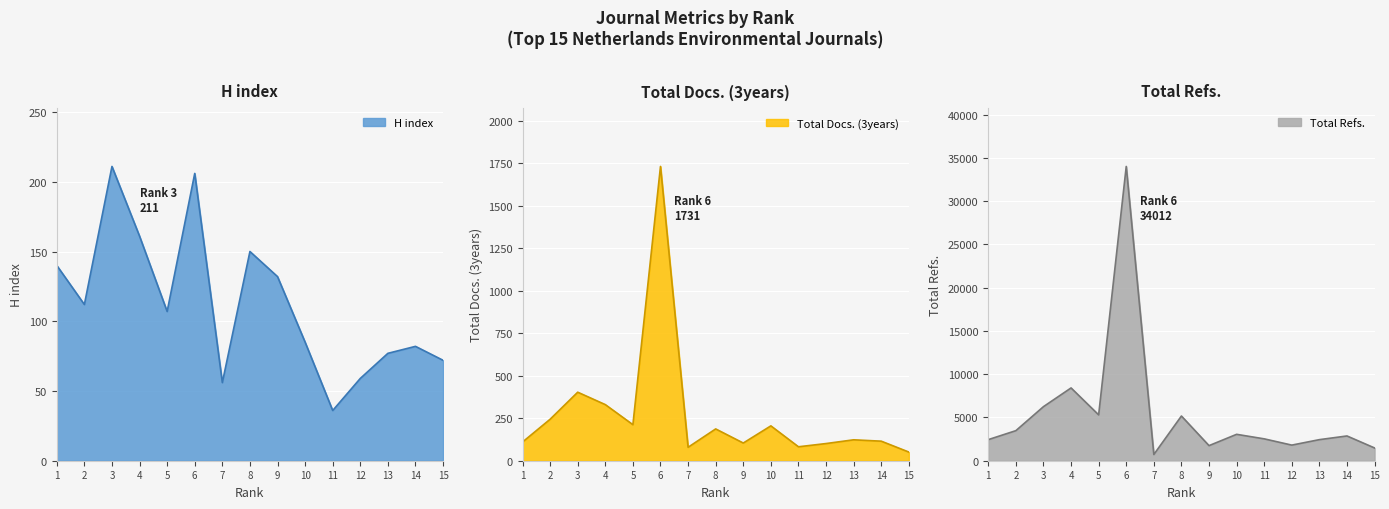

What is the average value of the H index series?

112